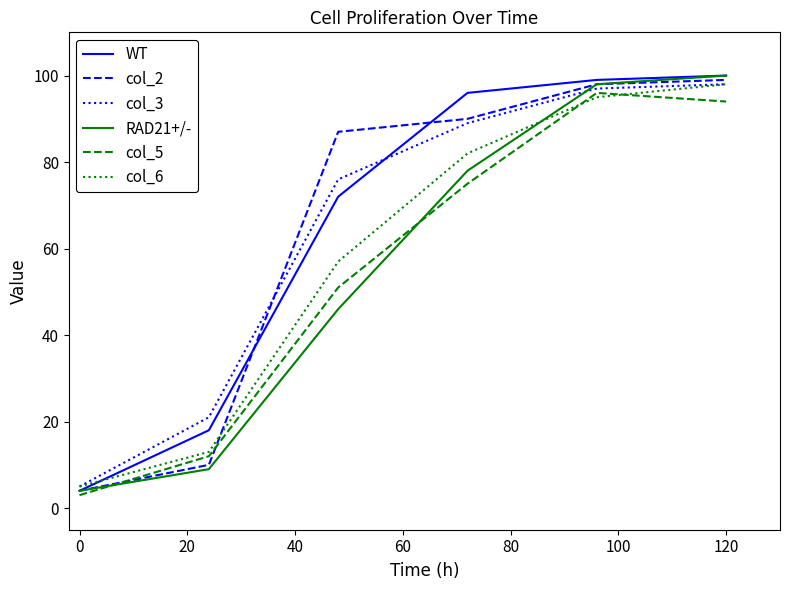

What is the minimum value shown in the chart?

3